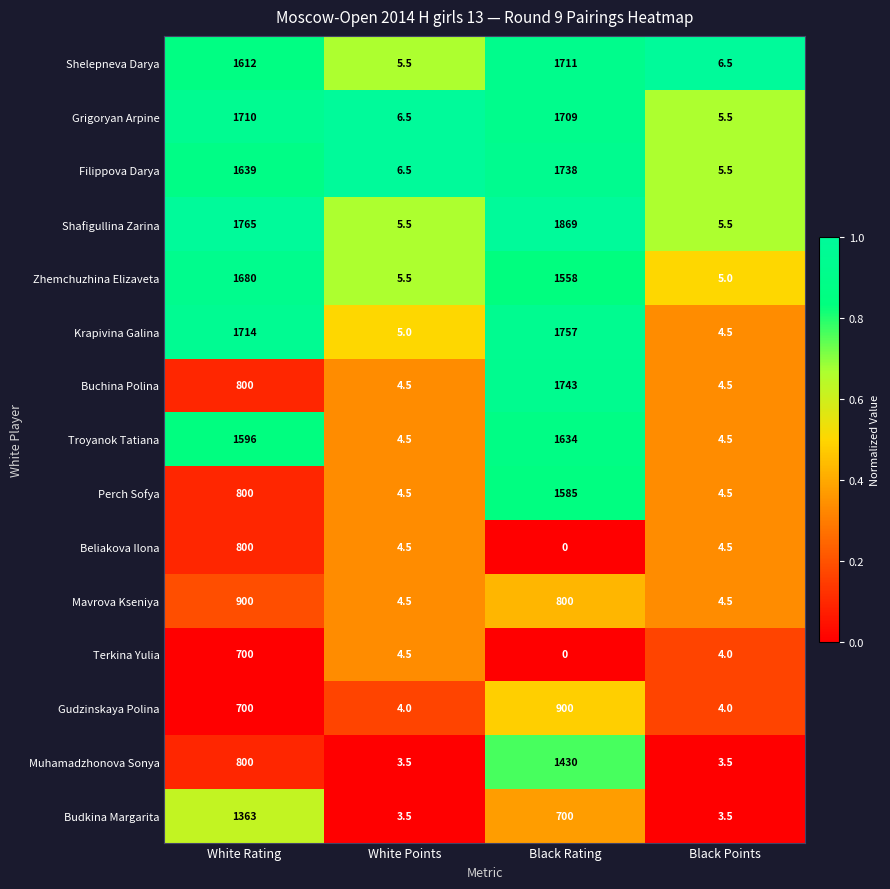

Count the number of data series in this chart.

15